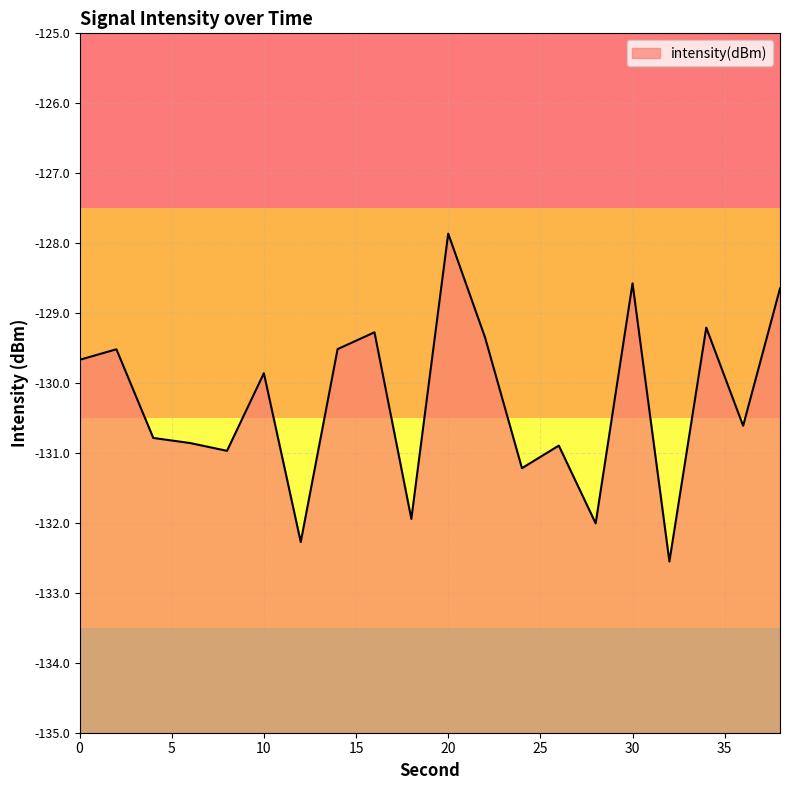

What is the sum of the values at 16 and 14?

-258.8